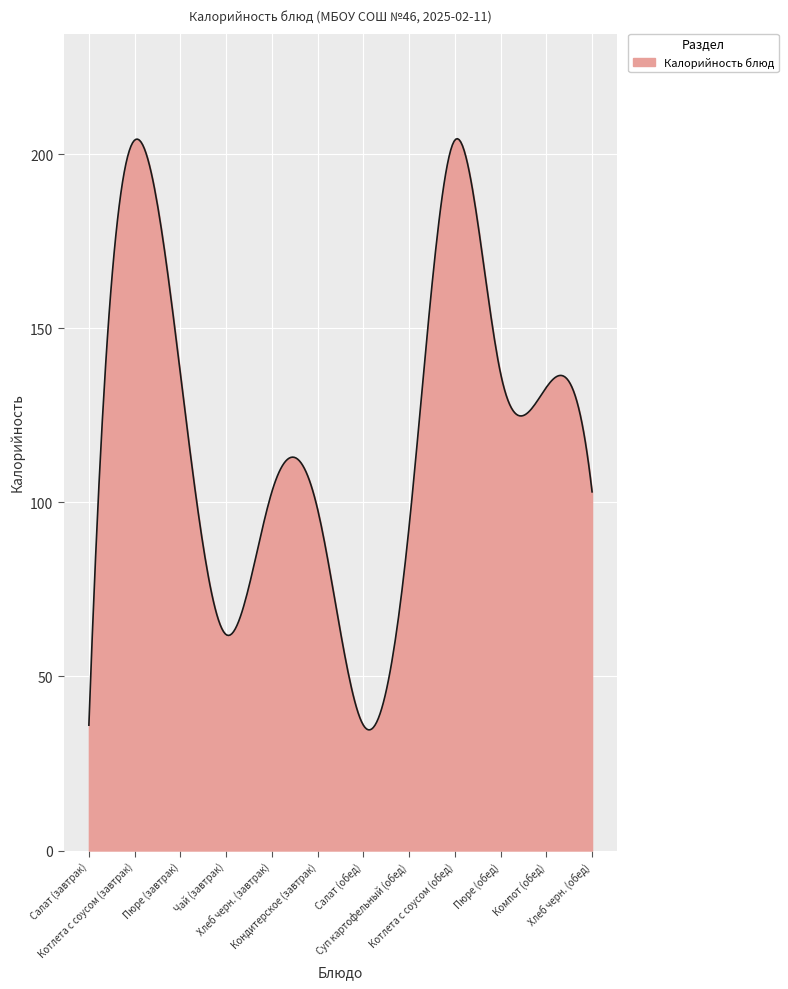

What is the maximum value shown in the chart?

204.4